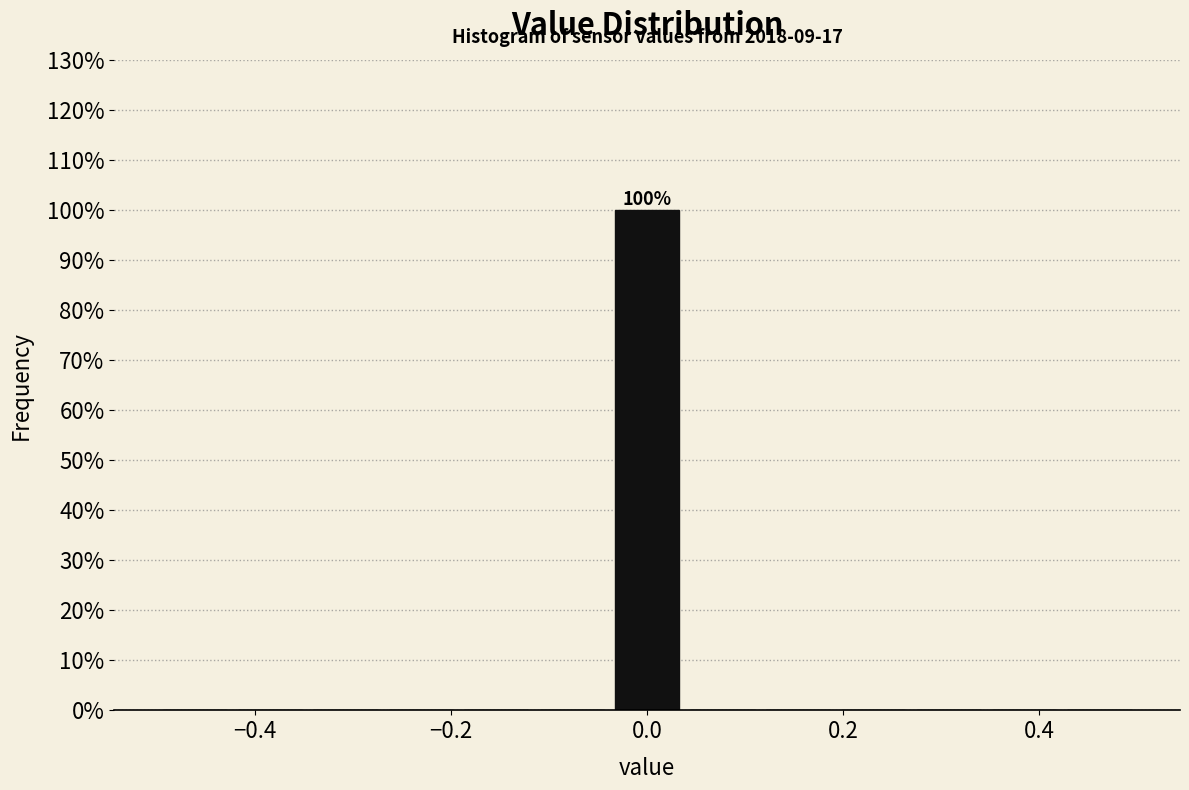

Read against the x-axis, roughly where is the centre of the tallest bar?

0.00